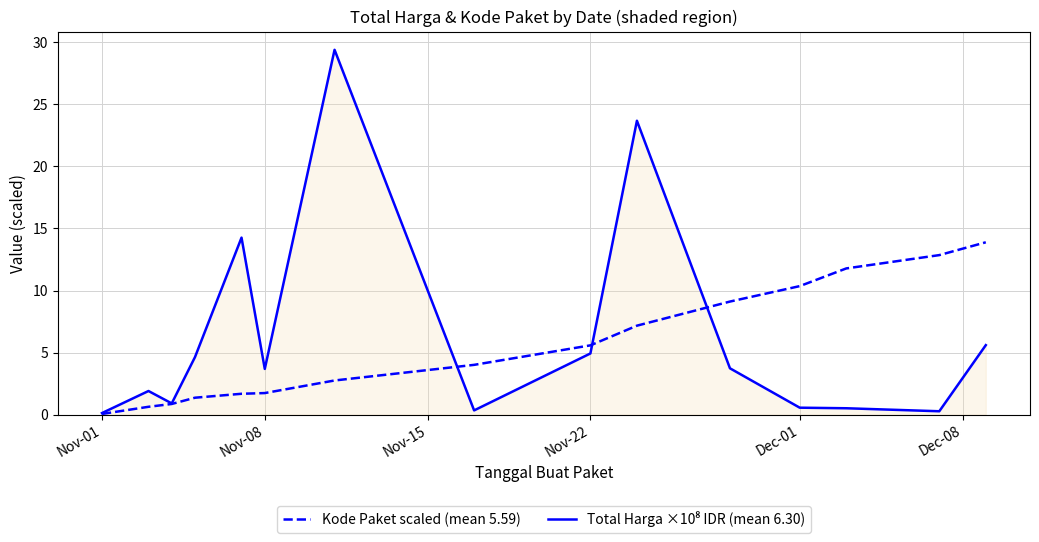

What is the maximum value shown in the chart?

29.4